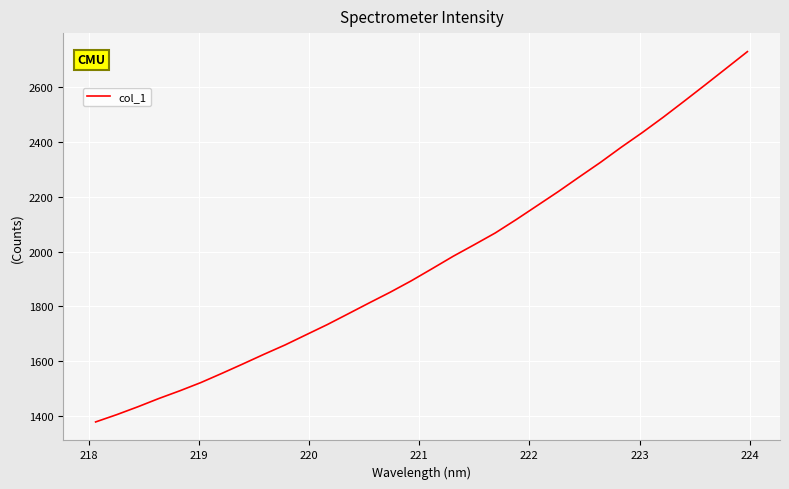

What is the greatest value displayed?

2731.1